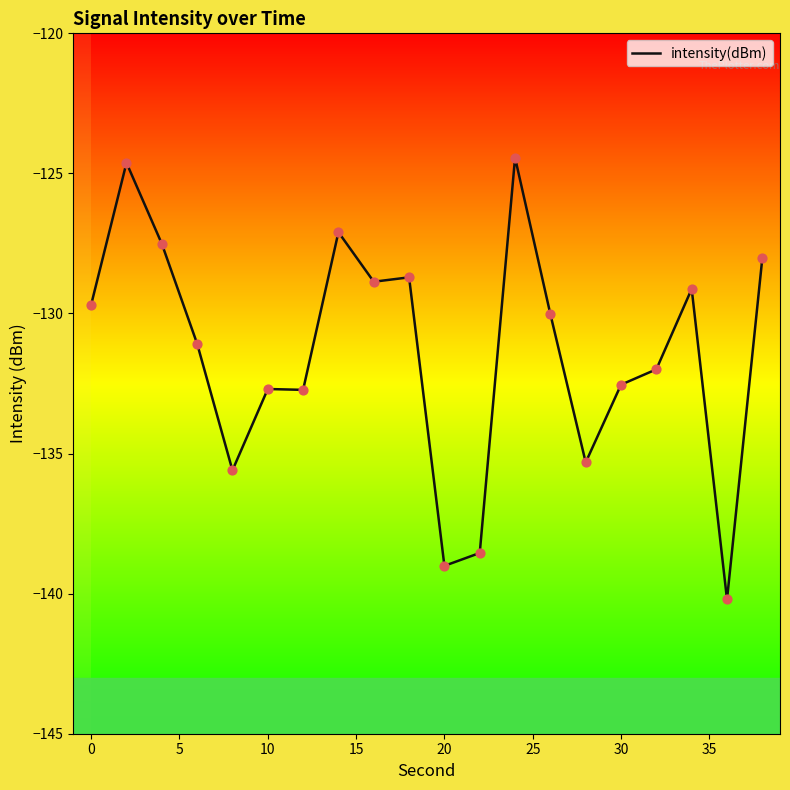

What is the greatest value displayed?

-124.4